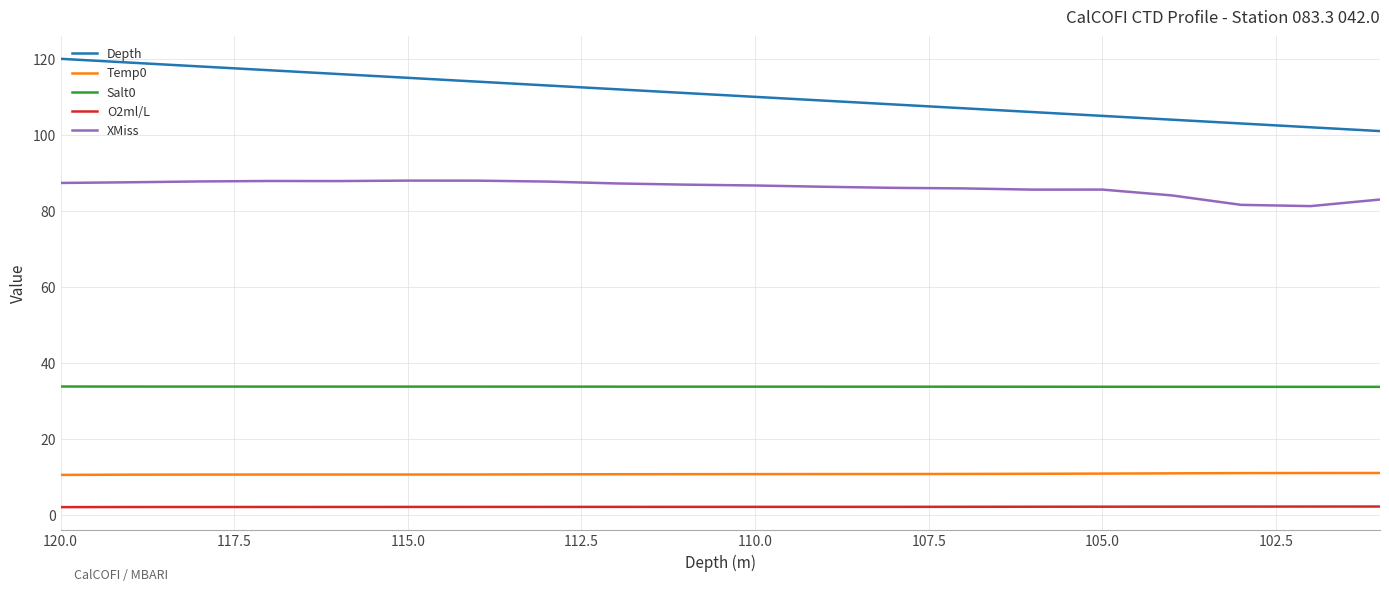

True or false: Depth and Salt0 intersect in this chart.

False